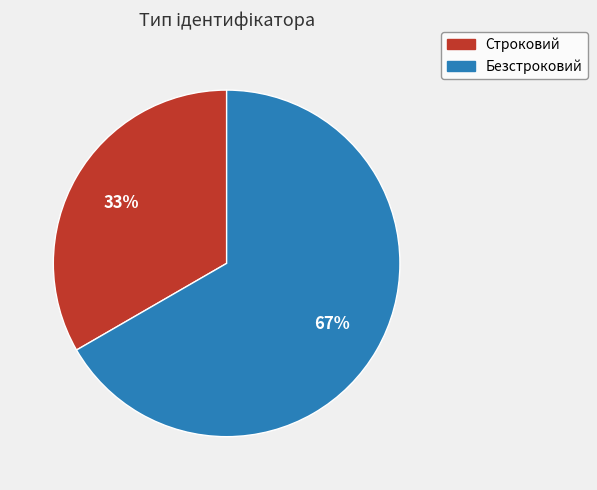

Do Строковий and Безстроковий together represent more than half of the pie?

Yes